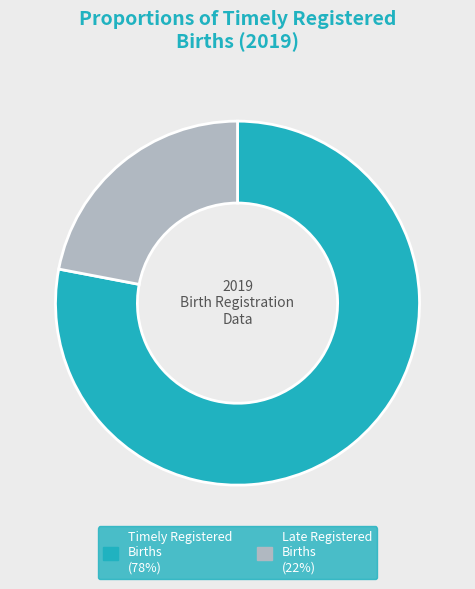

Is there any slice that represents more than half of the pie?

Yes